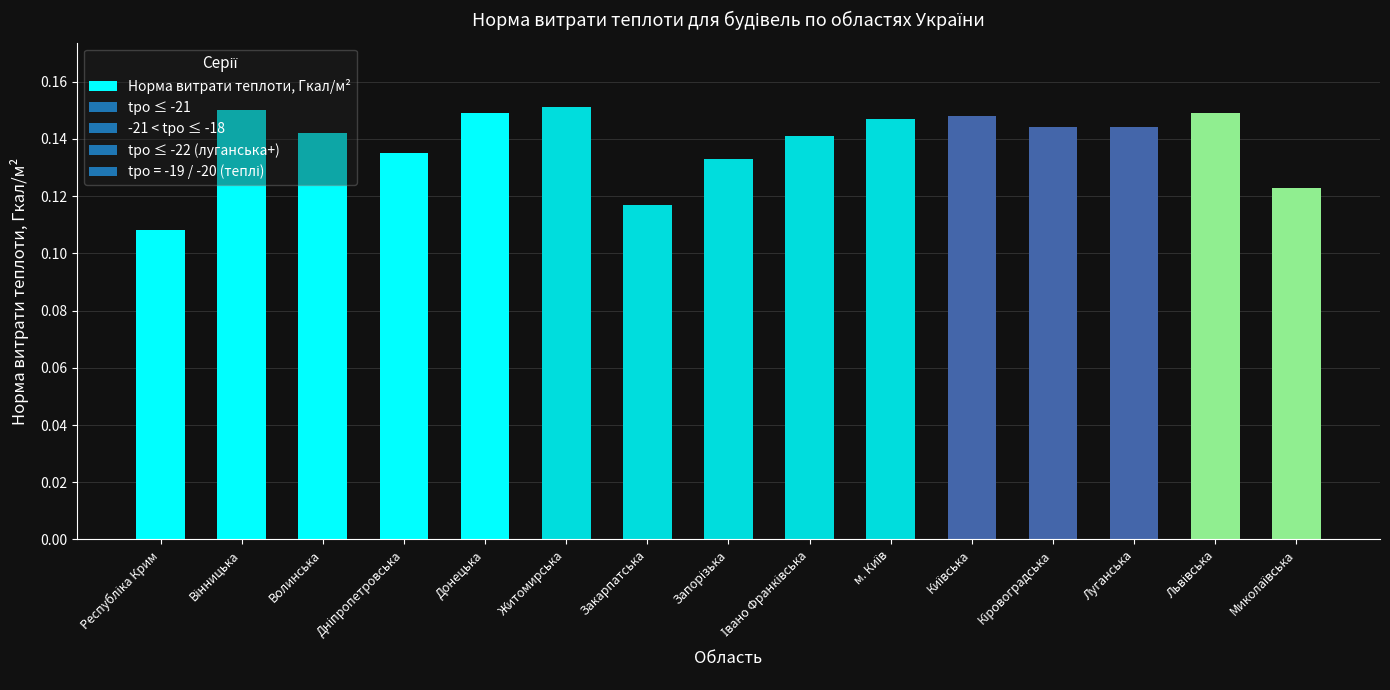

Does the chart contain stacked bars?

No